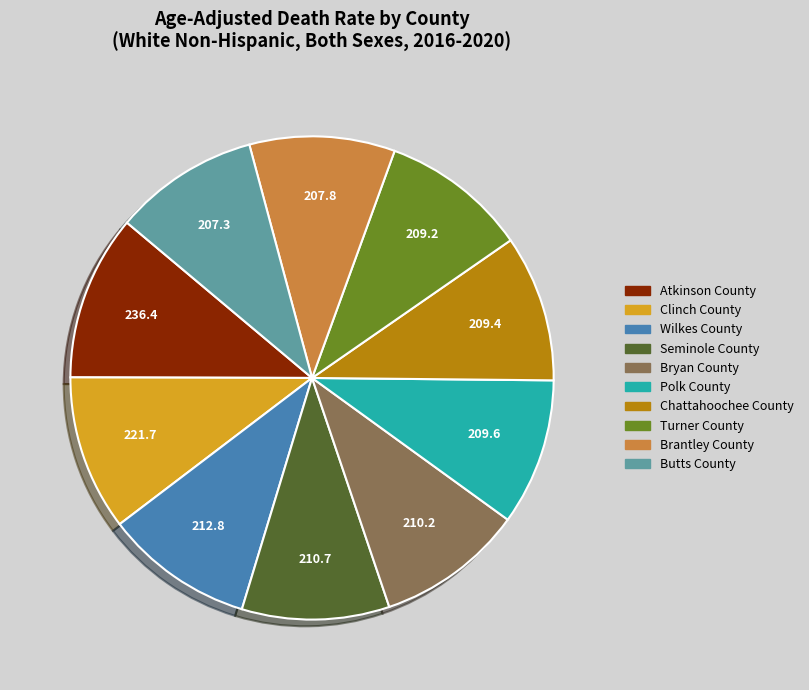

How many segments does this pie chart have?

10